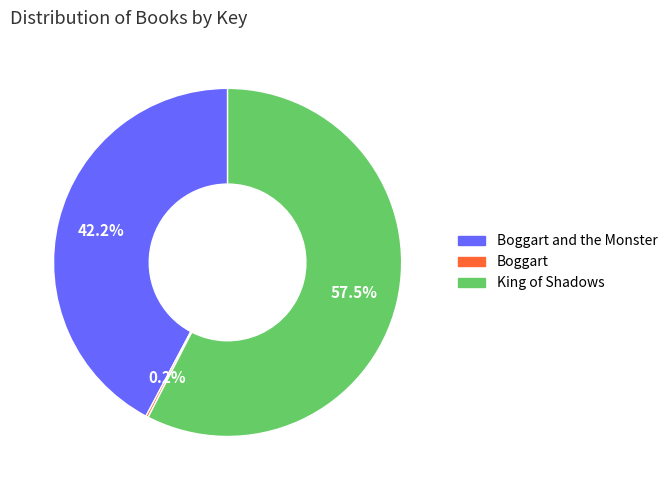

To the nearest percent, what percentage of the pie is Boggart and the Monster?

42%